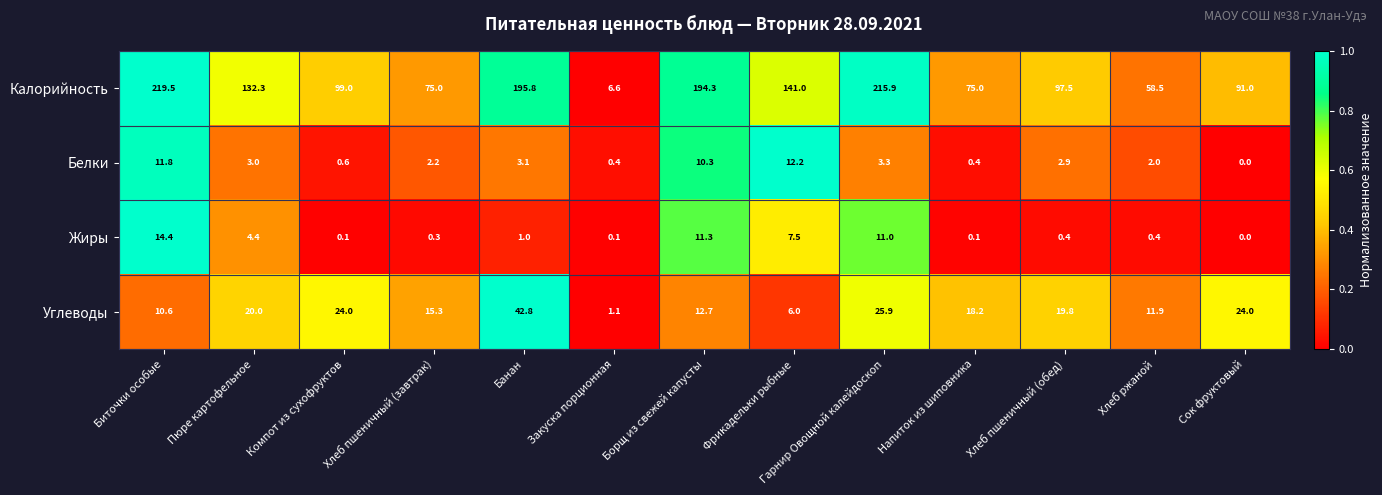

At which category is the sum across all series the highest?

Биточки особые